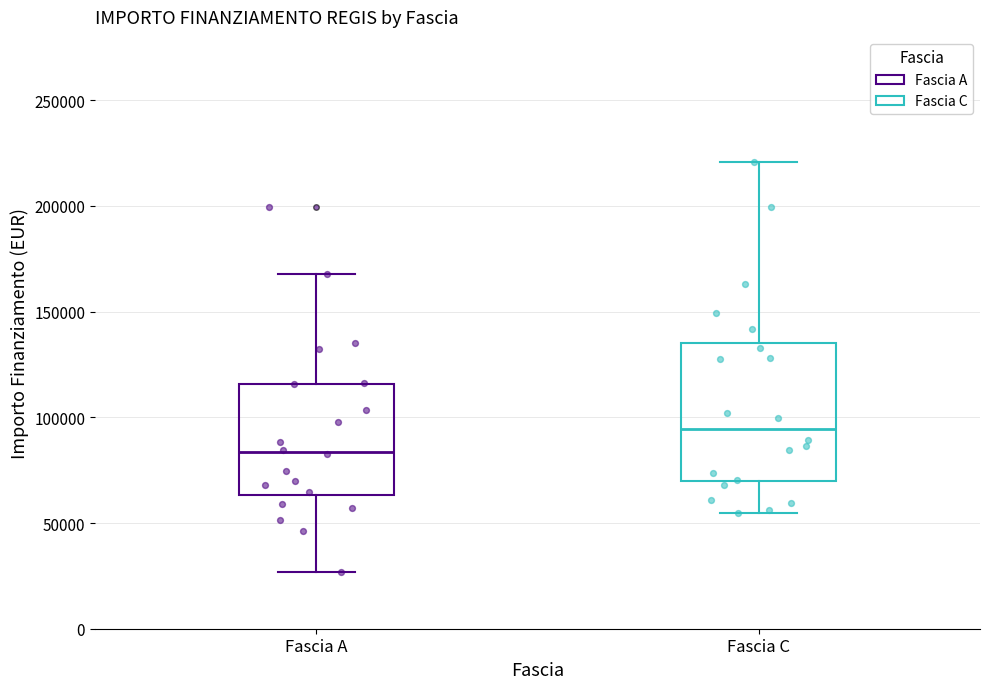

Where is the lower edge of the box for Fascia A on the y-axis? The values are not printed on the chart, so give them approximately, as read against the axis.

65000